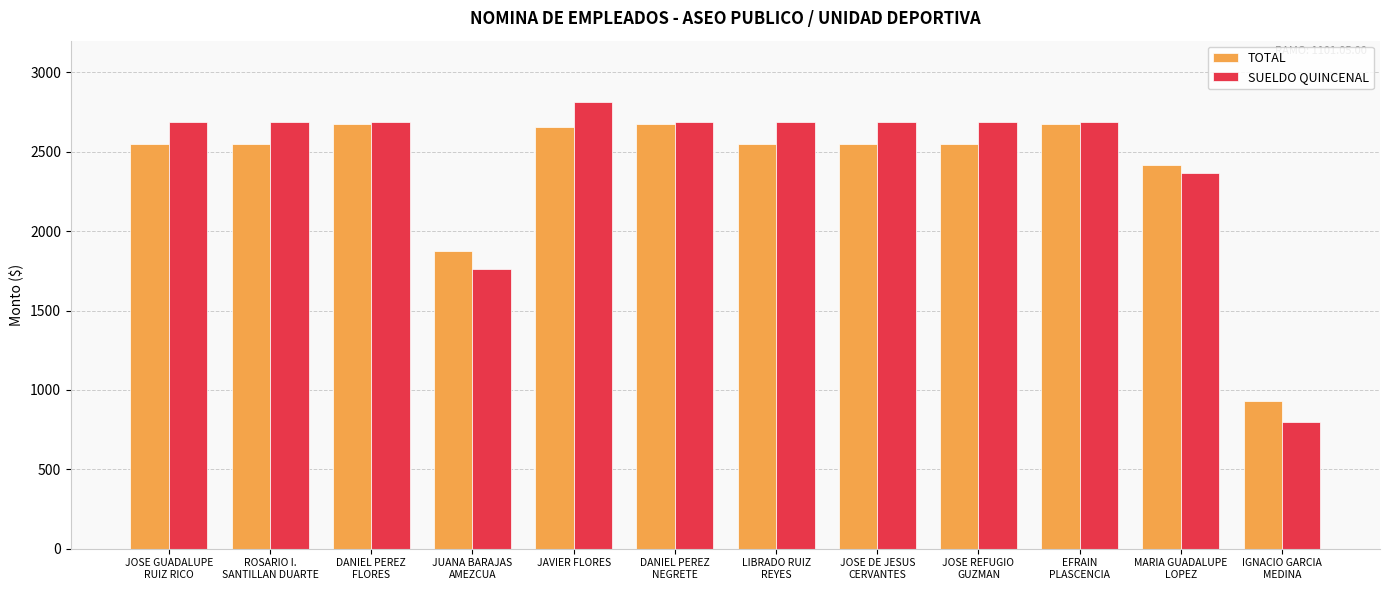

Which series has the widest spread of values?

SUELDO QUINCENAL